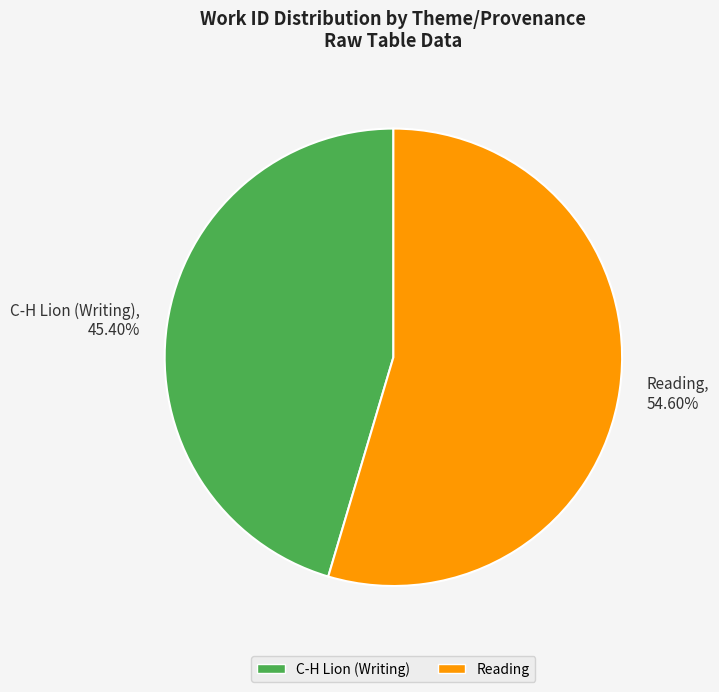

True or false: Reading accounts for 40% of the total.

False